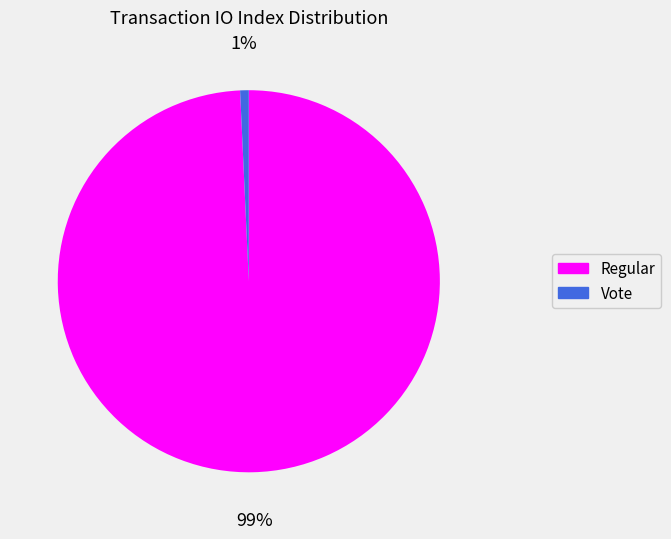

To the nearest percent, what percentage of the pie is Vote?

1%